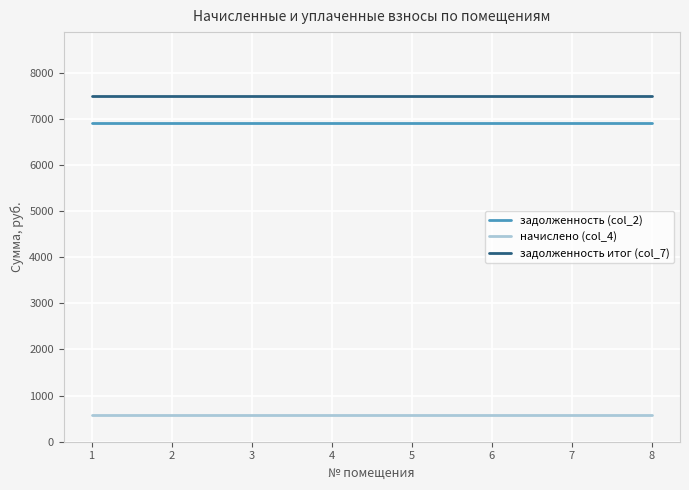

How many lines are shown in the chart?

3